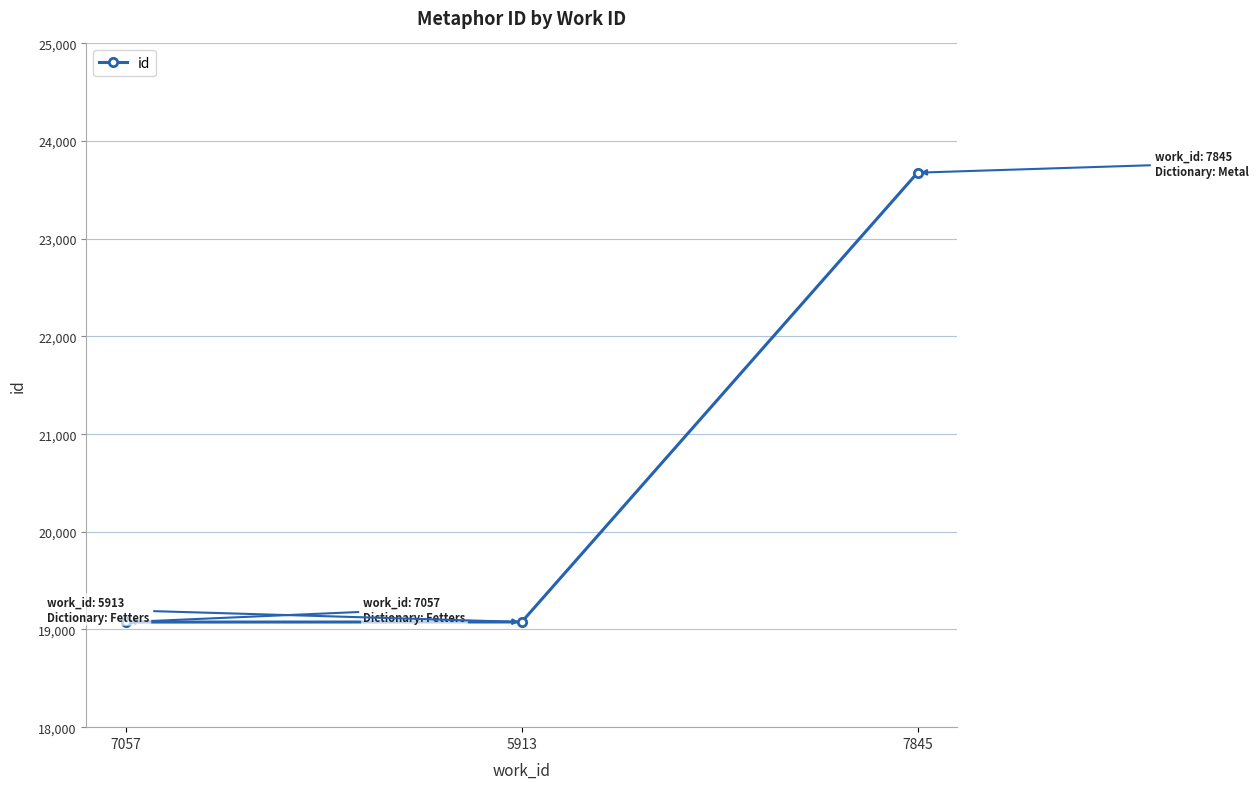

What is the average value?

20610